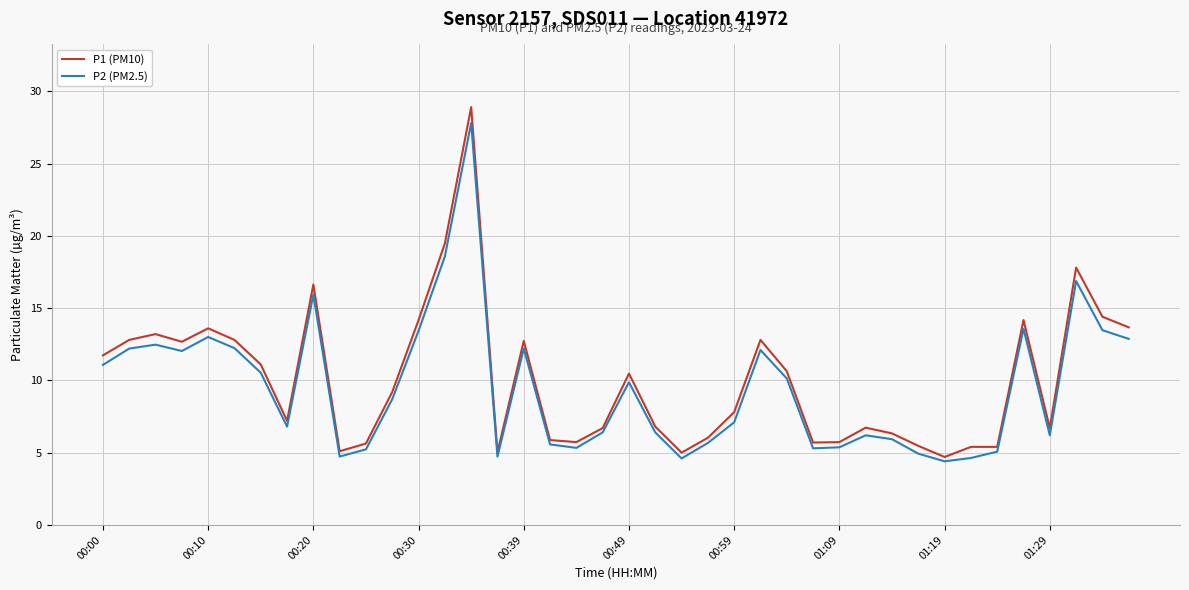

What is the highest value of the P1 (PM10) series?

28.9